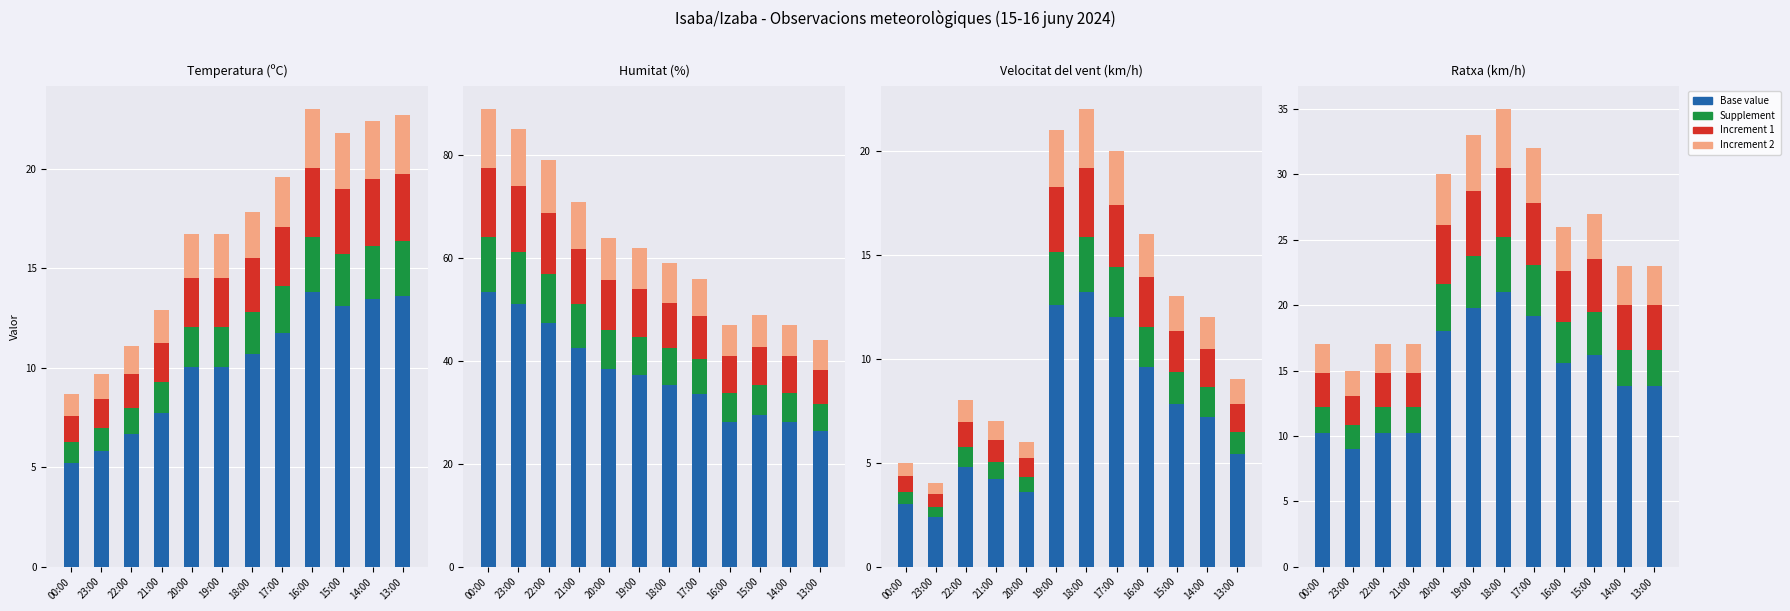

Rank the categories by Base value value from lowest to highest.

23:00, 00:00, 22:00, 21:00, 14:00, 13:00, 16:00, 15:00, 20:00, 17:00, 19:00, 18:00